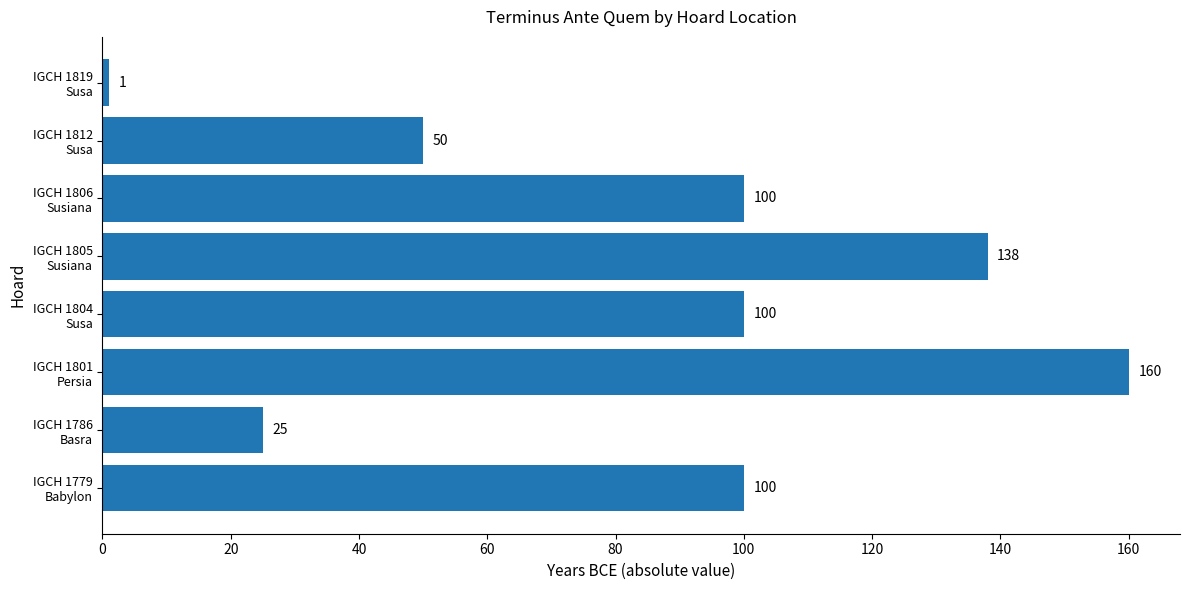

What is the average value?

84